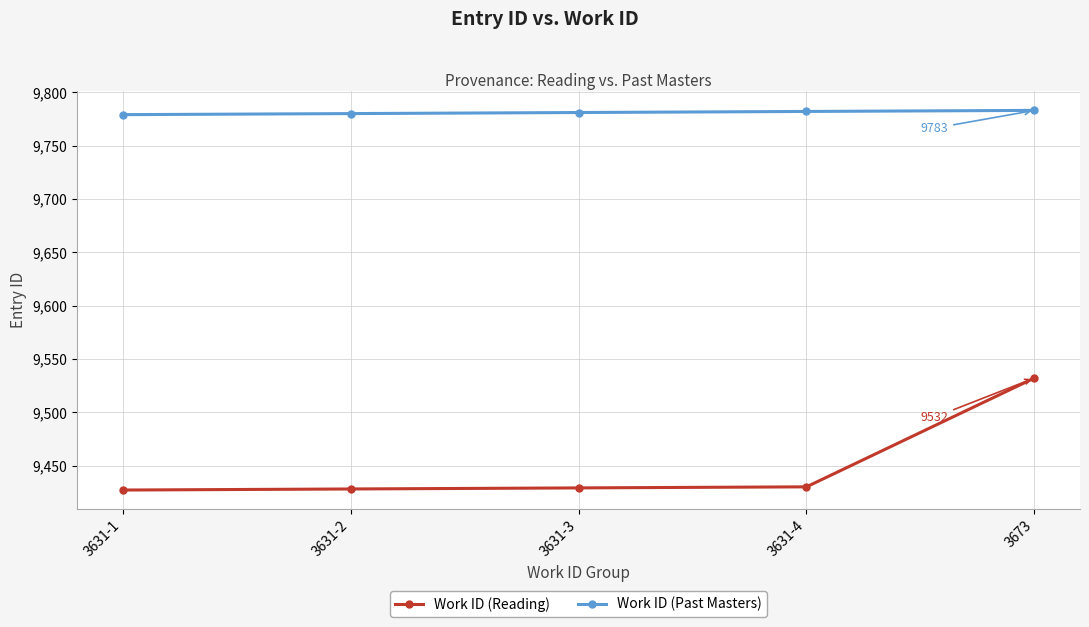

At which category is the sum across all series the highest?

3673